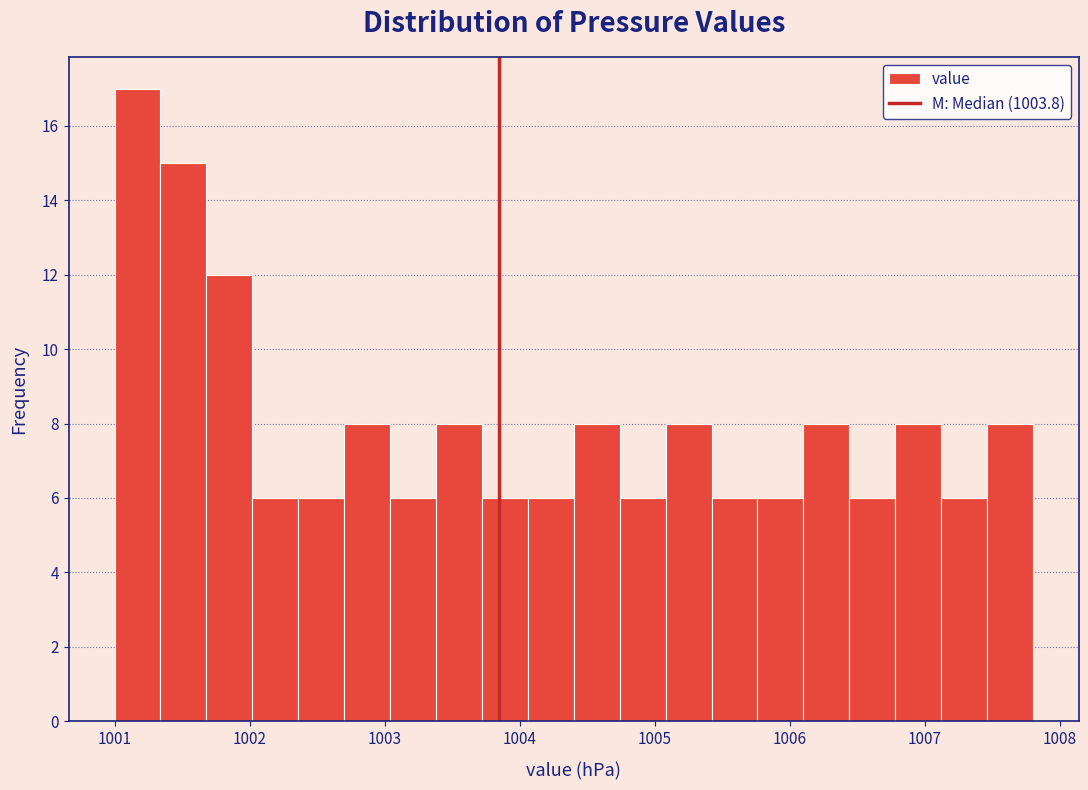

Around what value on the x-axis is the tallest bar? Give the approximate position of its centre, as read against the axis.

1001.2